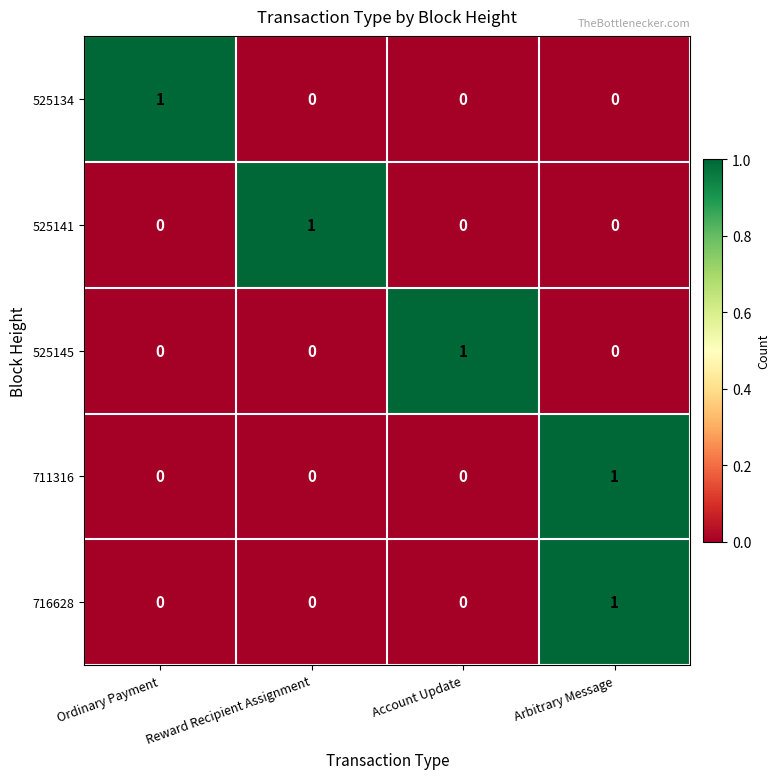

At which category is the sum across all series the highest?

Arbitrary Message